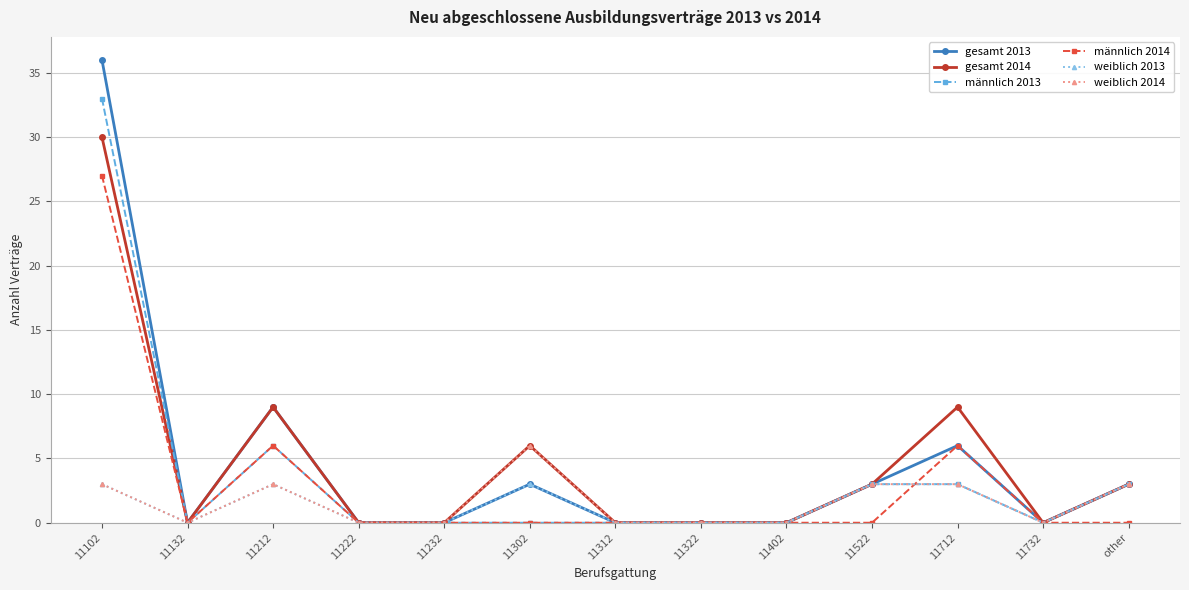

Does the chart have visible grid lines?

Yes